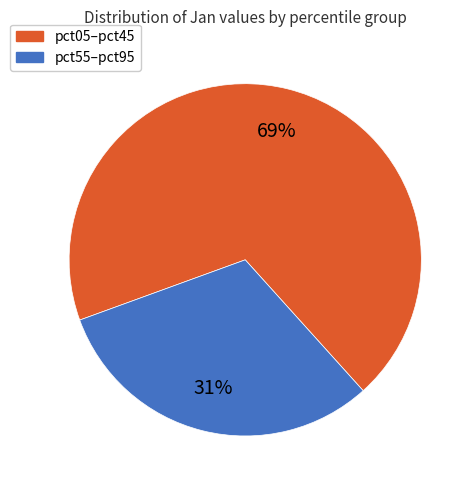

Is there a majority slice in this chart?

Yes